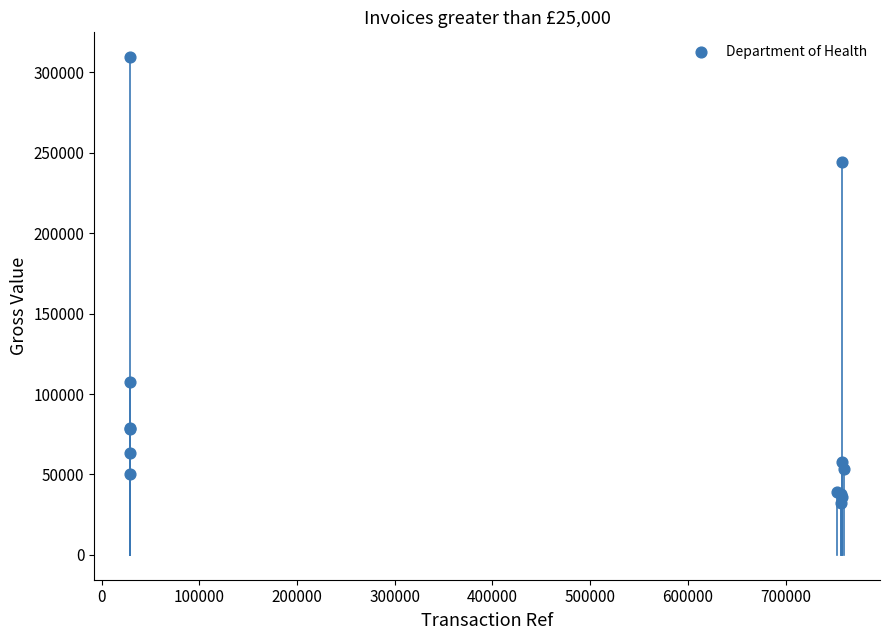

What Y value in the scatter plot is closest to 170818?

107536.0